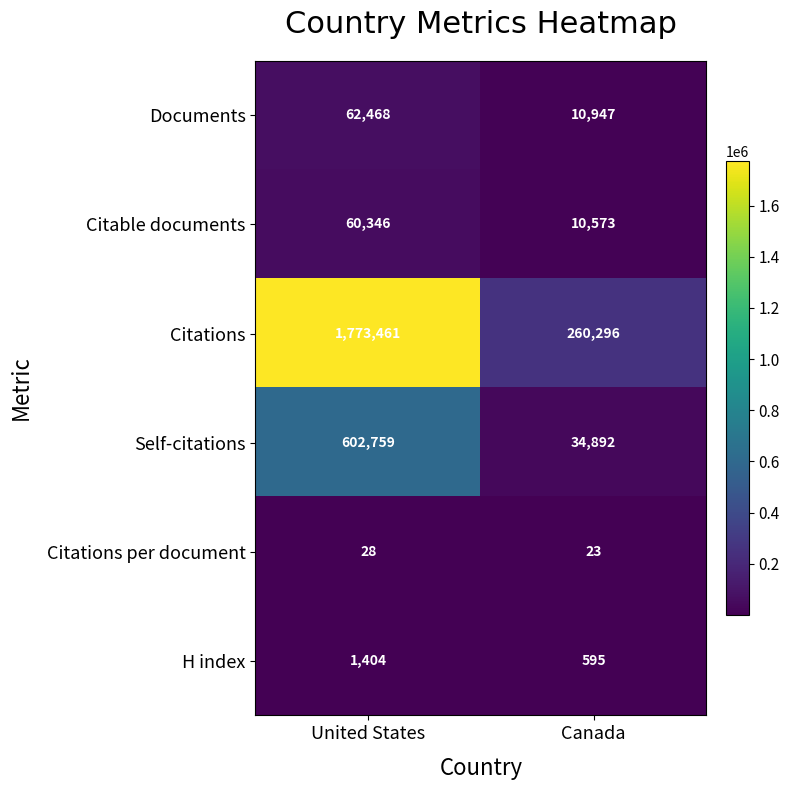

The H index series shows 503 at United States. True or false?

False